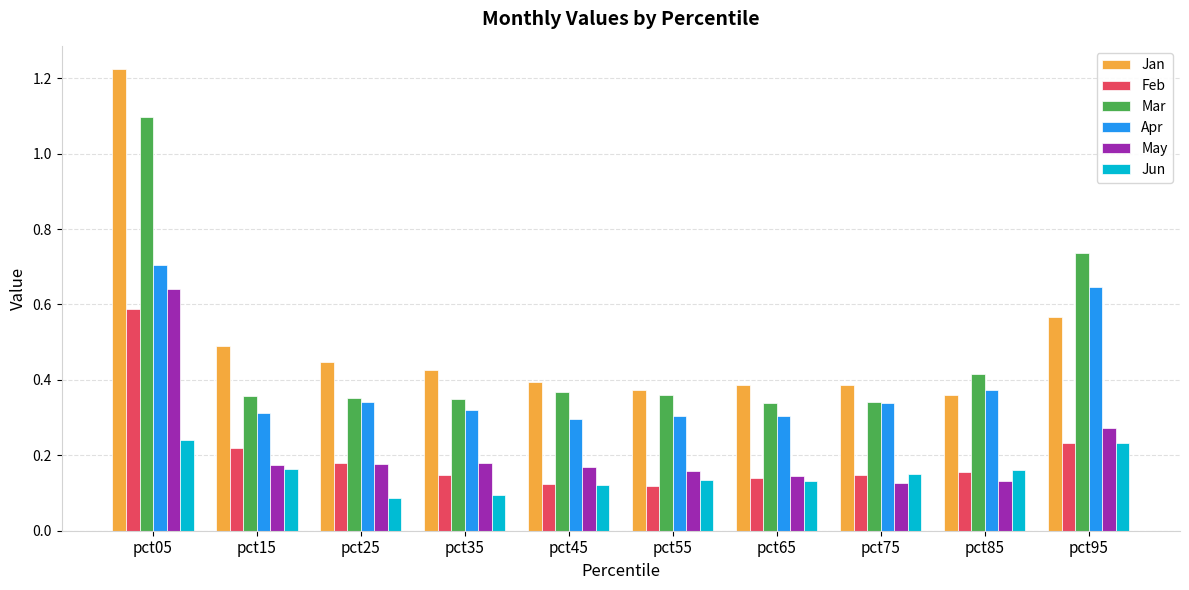

Rank the series at pct55 from lowest to highest value.

Feb, Jun, May, Apr, Mar, Jan